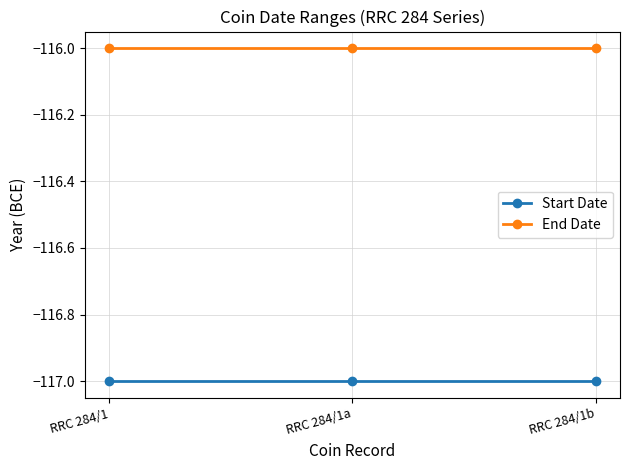

What is the sum of the End Date values at RRC 284/1 and RRC 284/1a?

-232